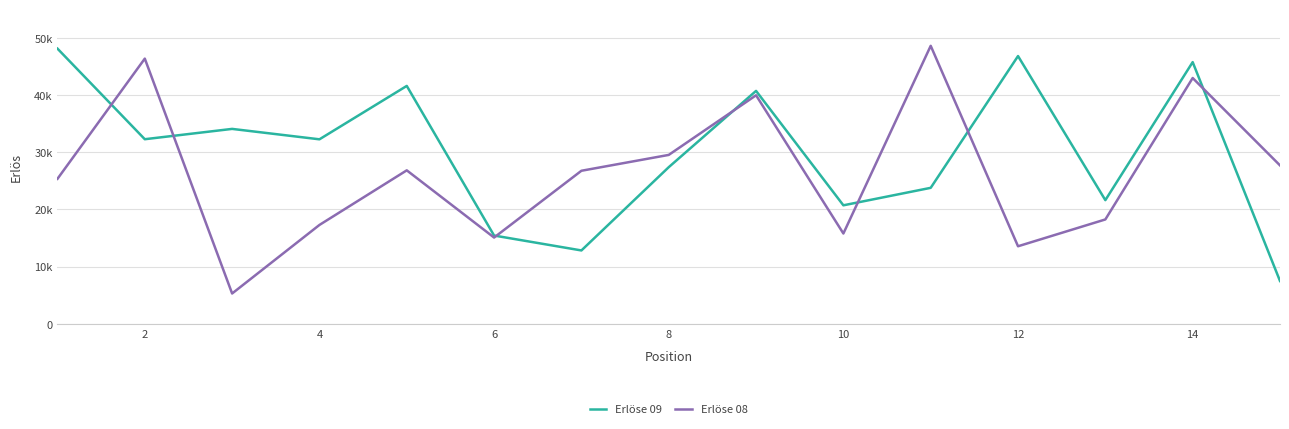

At how many categories does at least one series exceed 5729?

15